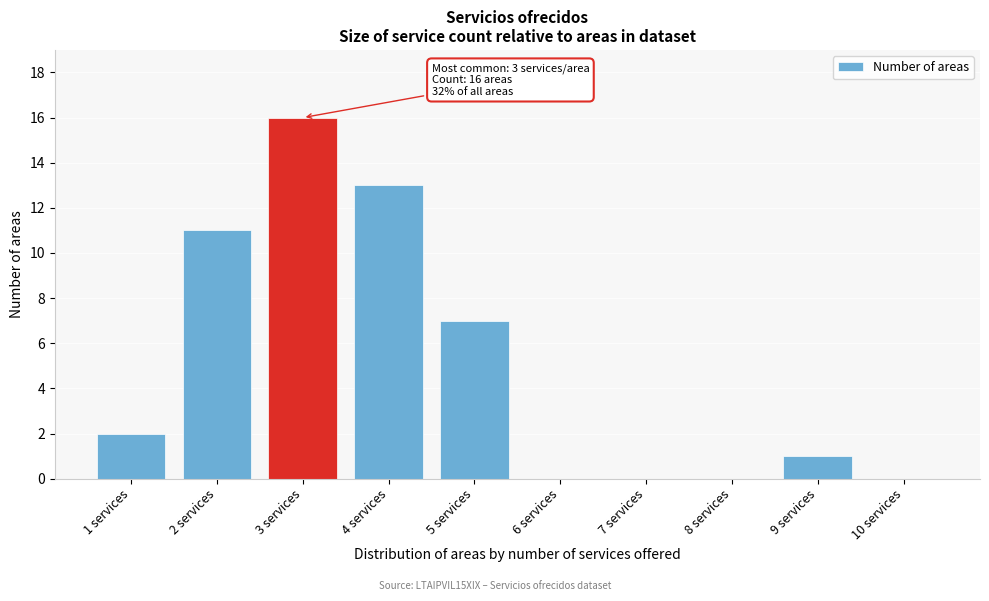

Reading left to right, list all the values displayed in this chart.

1 services=2	2 services=11	3 services=16	4 services=13	5 services=7	6 services=0	7 services=0	8 services=0	9 services=1	10 services=0